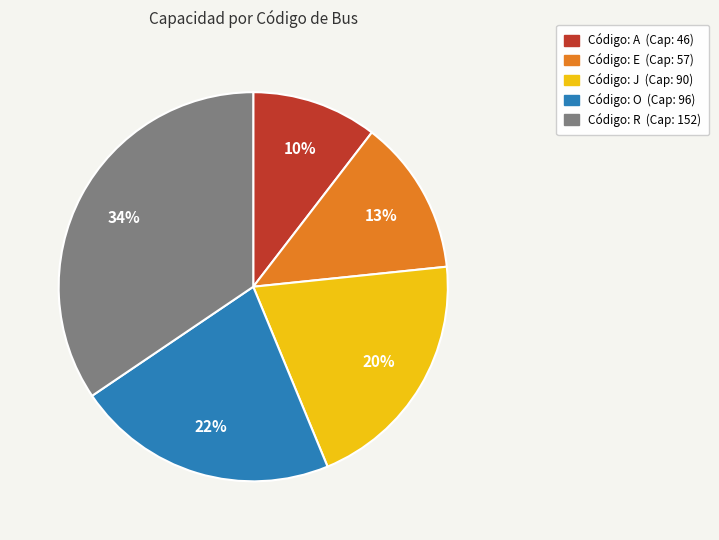

Is there any slice that represents more than half of the pie?

No